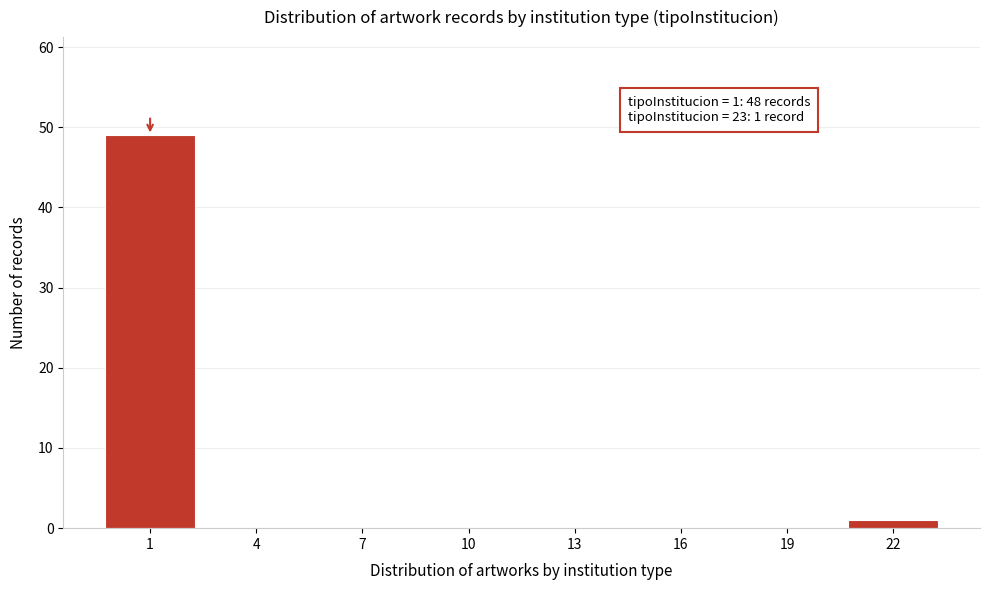

Reading right to left, list all the values displayed in this chart.

22=1	19=0	16=0	13=0	10=0	7=0	4=0	1=49